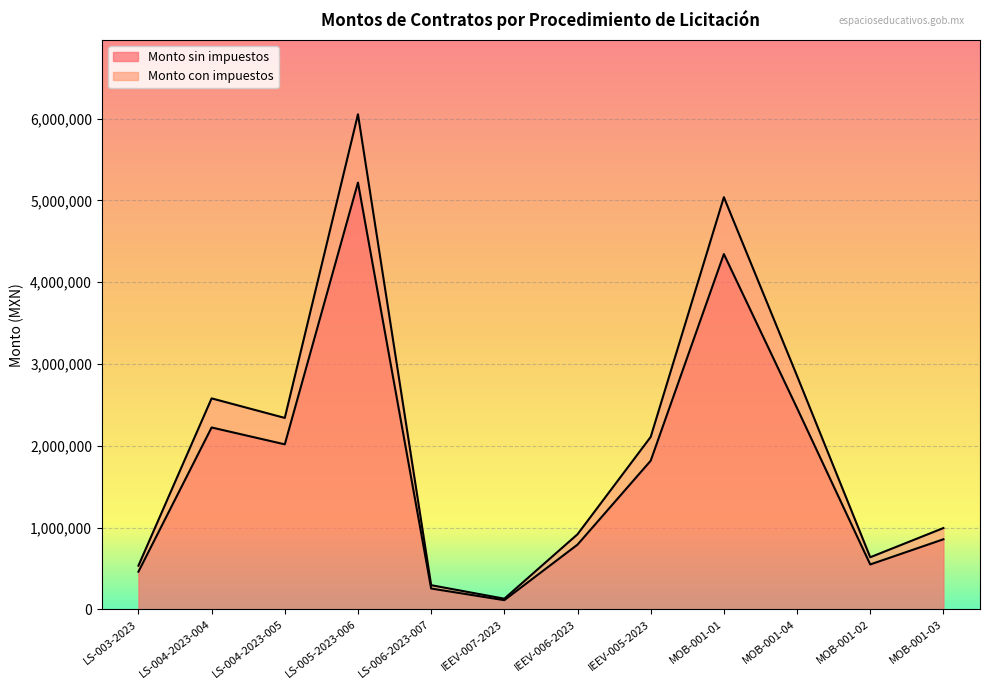

True or false: Monto con impuestos has more than 1 interior local peaks.

True